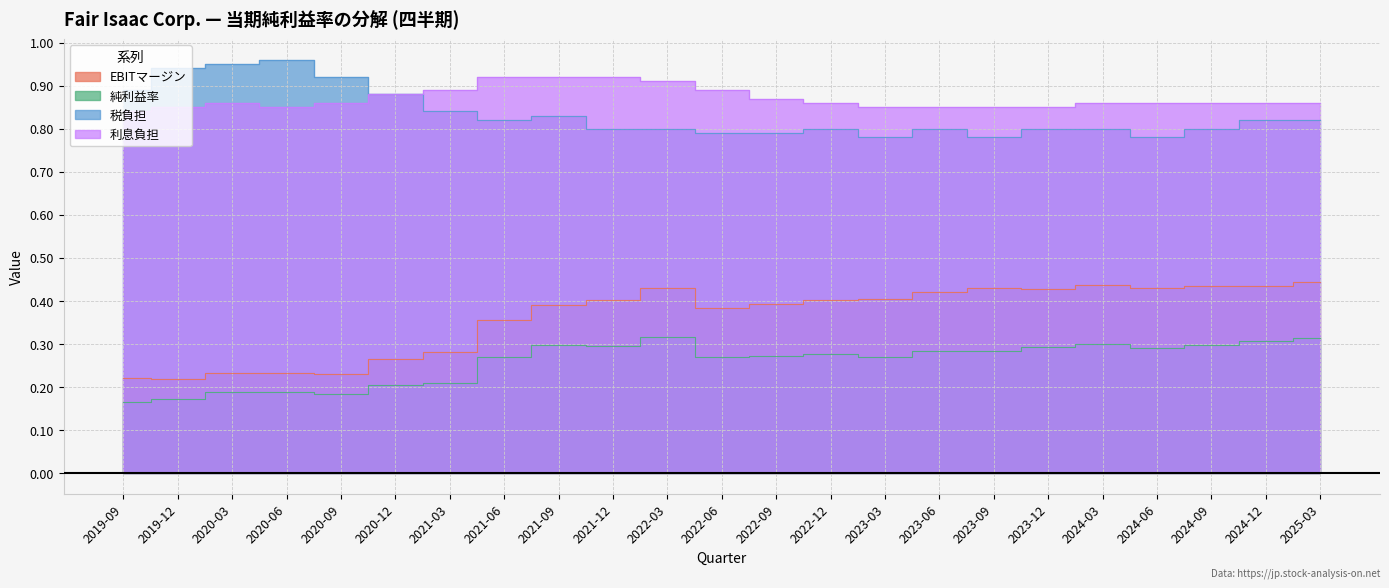

Reading left to right, what are all the values shown in this chart?

EBITマージン: 0.2	0.2	0.2	0.2	0.2	0.3	0.3	0.4	0.4	0.4	0.4	0.4	0.4	0.4	0.4	0.4	0.4	0.4	0.4	0.4	0.4	0.4	0.4
純利益率: 0.2	0.2	0.2	0.2	0.2	0.2	0.2	0.3	0.3	0.3	0.3	0.3	0.3	0.3	0.3	0.3	0.3	0.3	0.3	0.3	0.3	0.3	0.3
税負担: 0.9	0.9	0.9	1.0	0.9	0.9	0.8	0.8	0.8	0.8	0.8	0.8	0.8	0.8	0.8	0.8	0.8	0.8	0.8	0.8	0.8	0.8	0.8
利息負担: 0.8	0.8	0.9	0.8	0.9	0.9	0.9	0.9	0.9	0.9	0.9	0.9	0.9	0.9	0.8	0.8	0.8	0.8	0.9	0.9	0.9	0.9	0.9